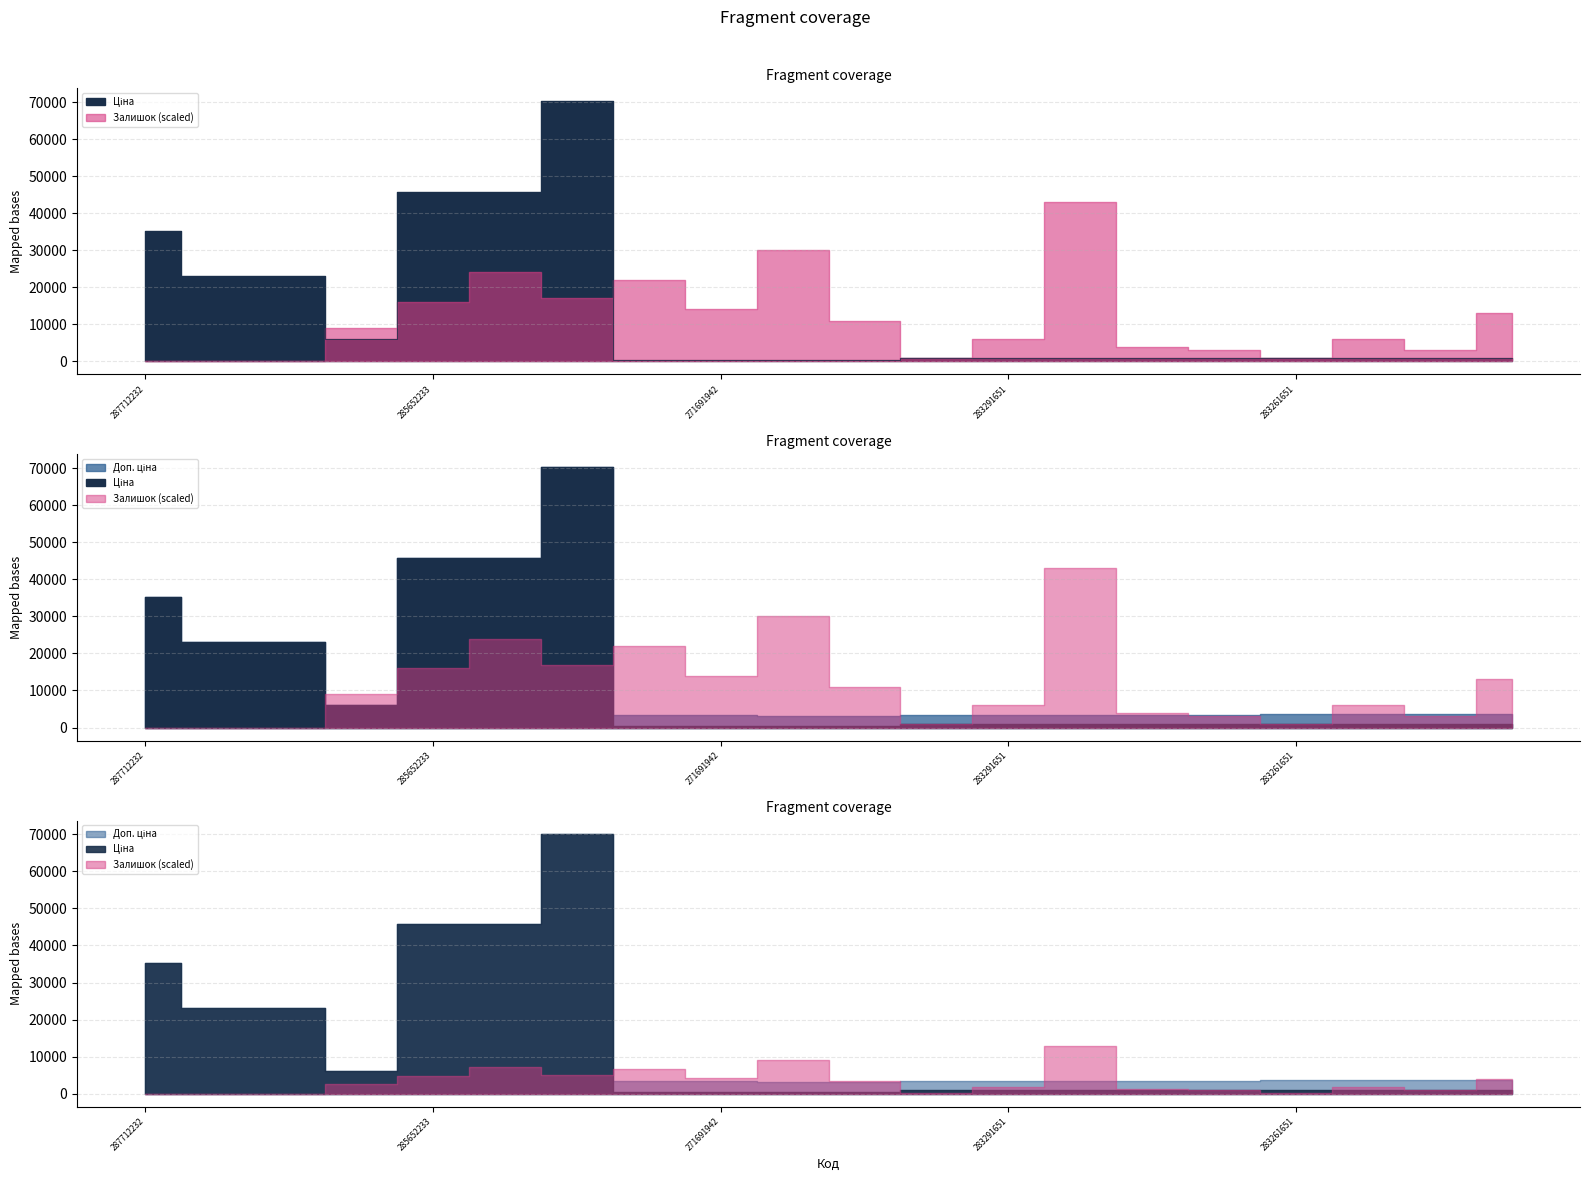

Reading right to left, list all the values displayed in this chart.

Ціна: 283261052=933.5	283261055=933.5	283261650=933.5	283261651=933.5	283291052=868.0	283291055=868.0	283291650=868.0	283291651=868.0	283291856=868.0	271681942=403.6	271681948=403.6	271691942=429.3	271691948=429.3	285672232=70181.6	285652231=45672.6	285652233=45672.6	10832185=6067.2	287692231=23040.4	287692233=23040.4	287712232=35295.1
Доп. ціна: 283261052=3734.2	283261055=3734.2	283261650=3734.2	283261651=3734.2	283291052=3472.1	283291055=3472.1	283291650=3472.1	283291651=3472.1	283291856=3472.1	271681942=3228.8	271681948=3228.8	271691942=3434.6	271691948=3434.6	285672232=70181.6	285652231=45672.6	285652233=45672.6	10832185=6067.2	287692231=23040.4	287692233=23040.4	287712232=35295.1
Залишок: 283261052=13.0	283261055=3.0	283261650=6.0	283261651=1.0	283291052=3.0	283291055=4.0	283291650=43.0	283291651=6.0	283291856=1.0	271681942=11.0	271681948=30.0	271691942=14.0	271691948=22.0	285672232=17.0	285652231=24.0	285652233=16.0	10832185=9.0	287692231=0.0	287692233=0.0	287712232=0.0